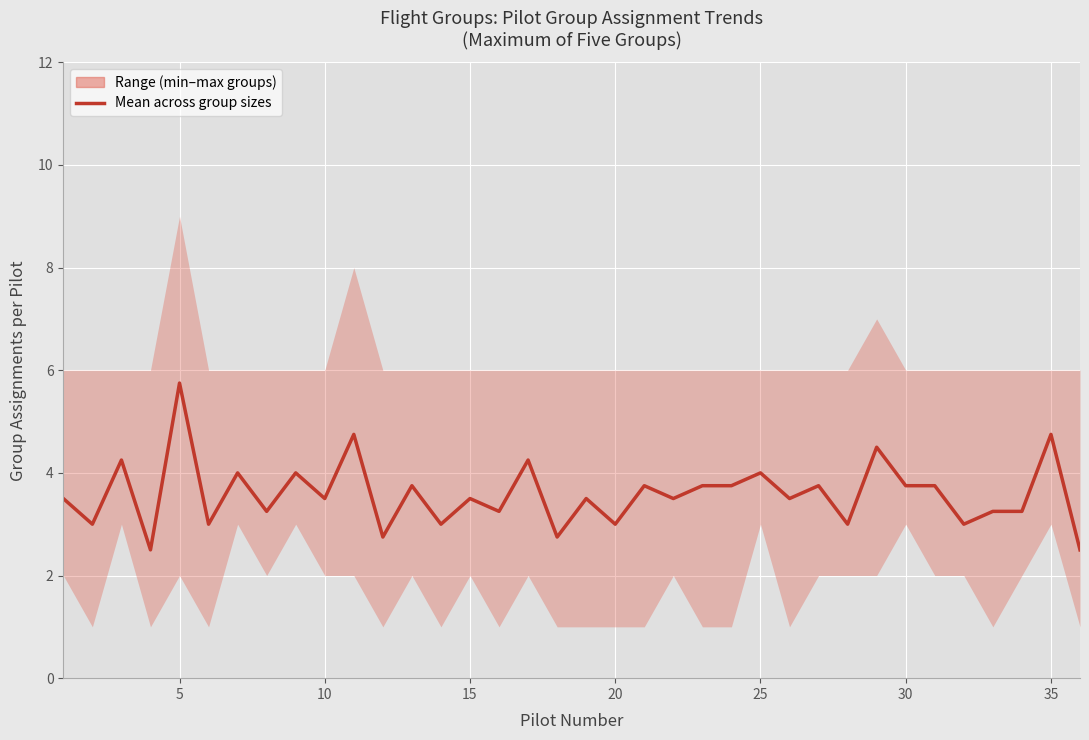

True or false: the data has more than 1 interior local peaks.

True